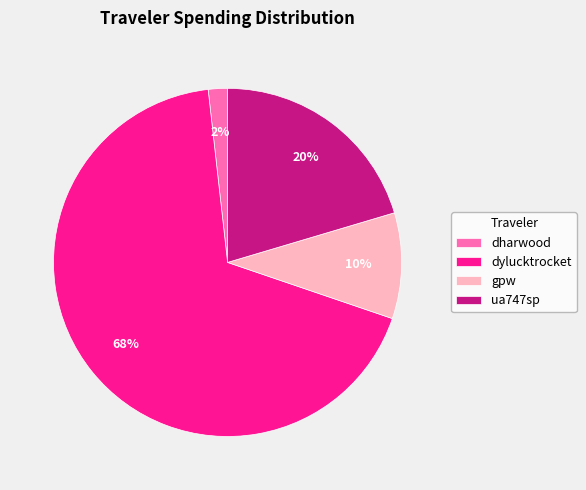

True or false: dylucktrocket accounts for 57% of the total.

False